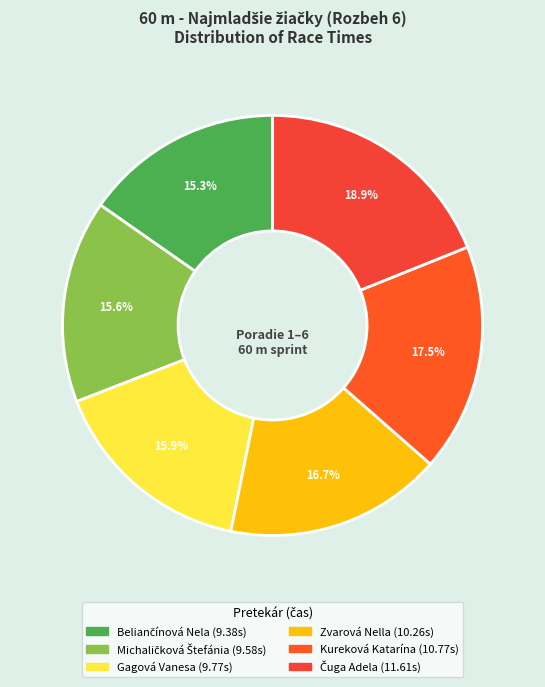

How many slices are in this pie chart?

6